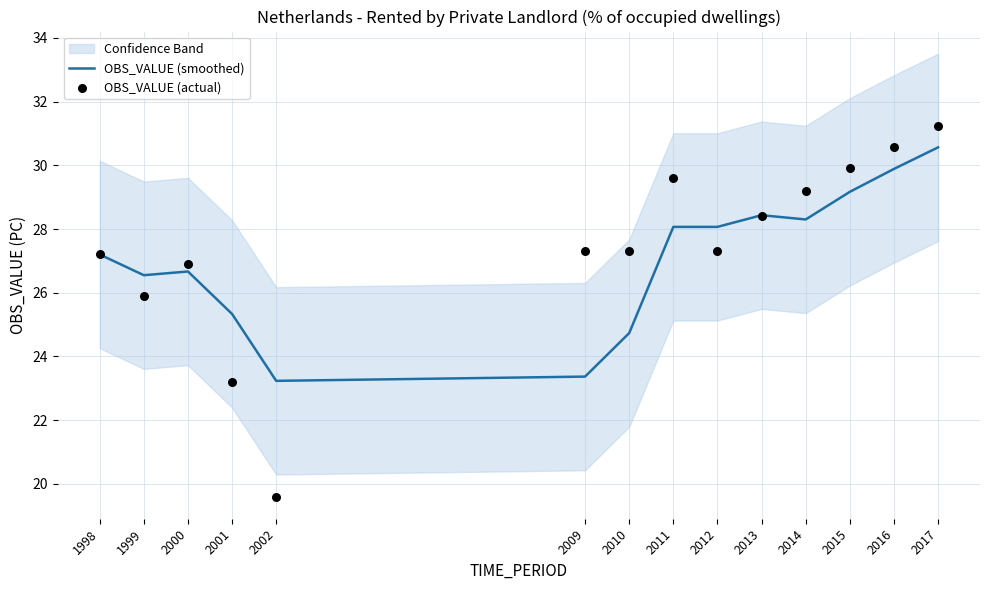

What is the total value across all series at 2012?

55.4